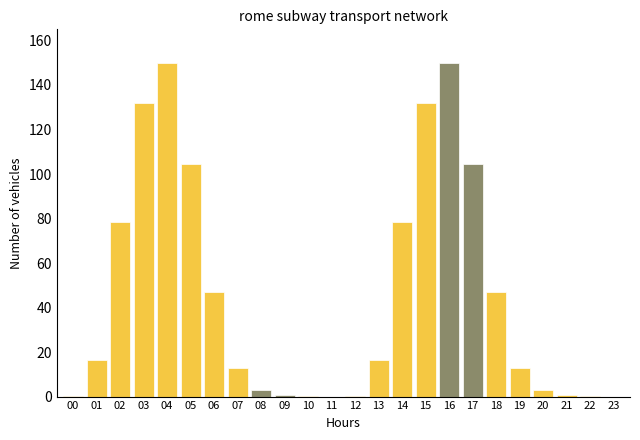

What is the sum of all values?

1088.8